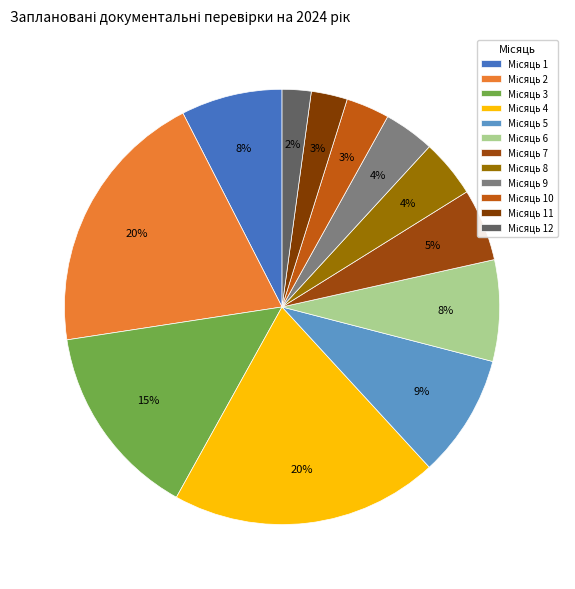

Count the number of slices in the pie.

12